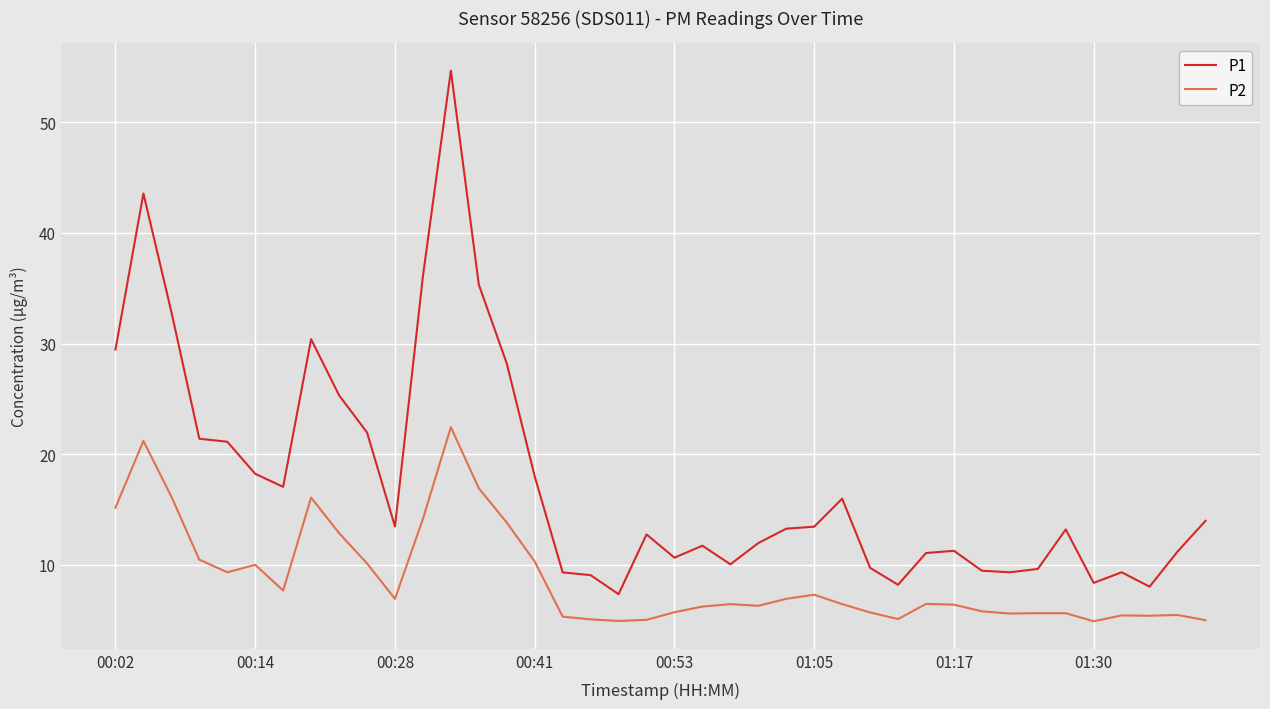

Rank the series by their average value, from lowest to highest.

P2, P1